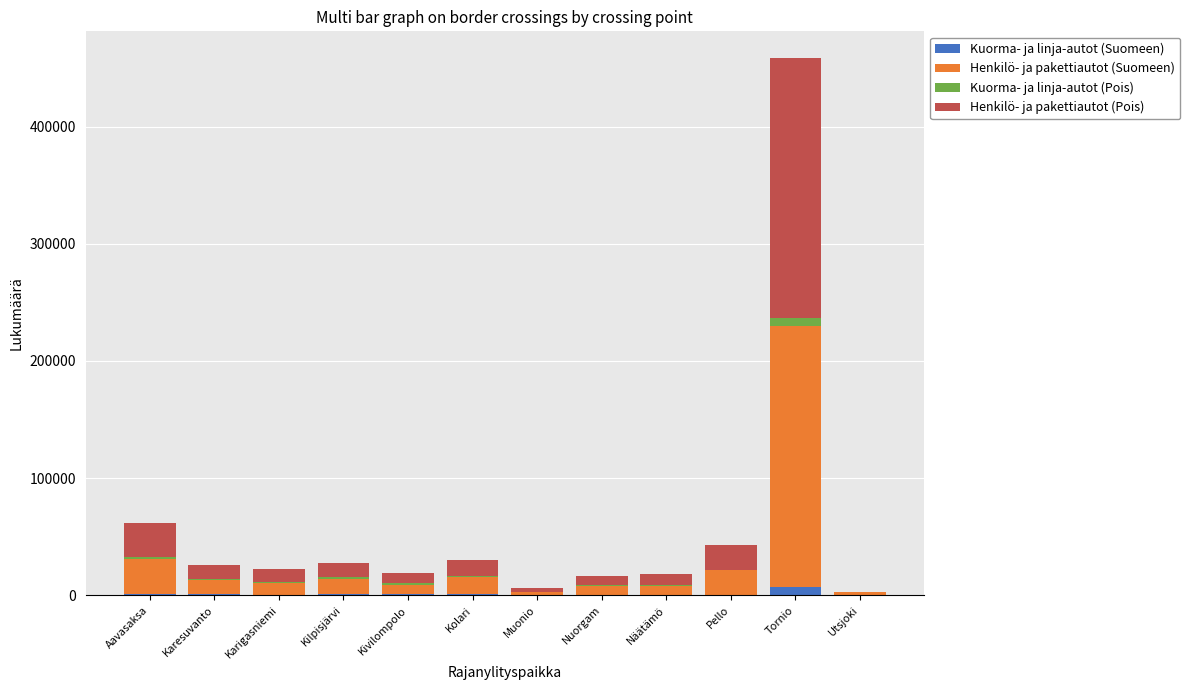

At which category is the sum across all series the highest?

Tornio